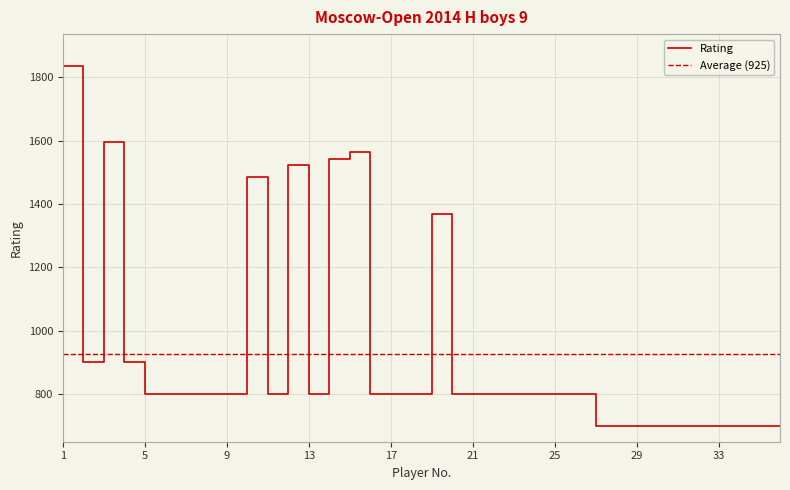

At which category does the chart reach its minimum across all series?

27